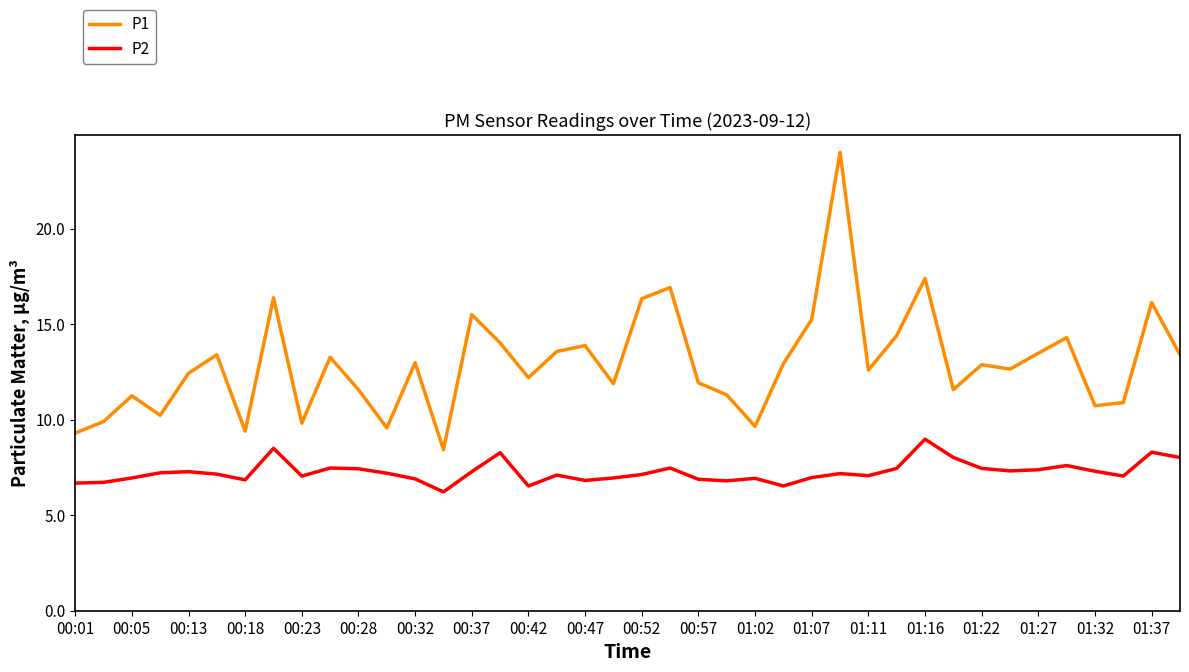

How many categories are shown in the chart?

40